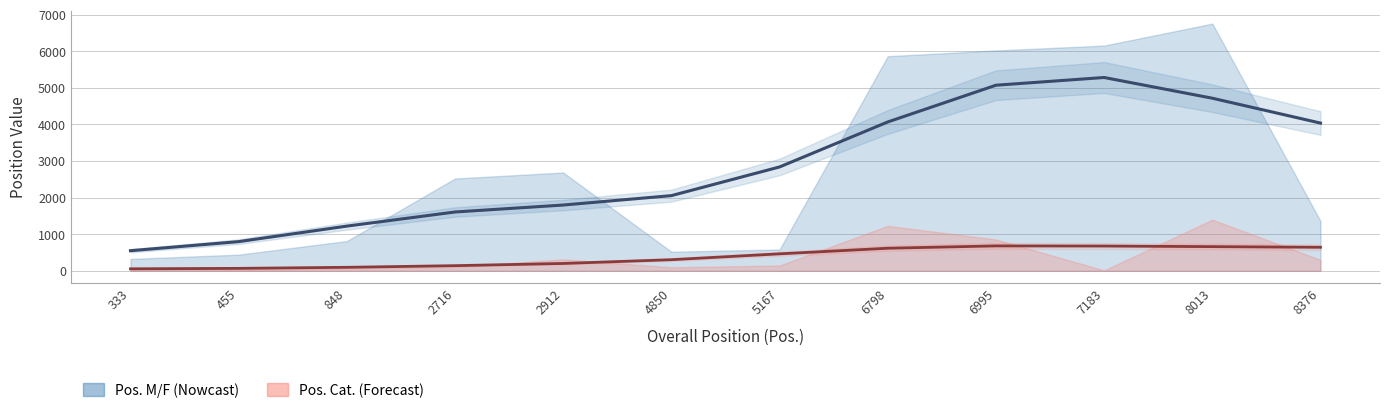

True or false: Pos. M/F and Pos. Cat. cross at least once.

False